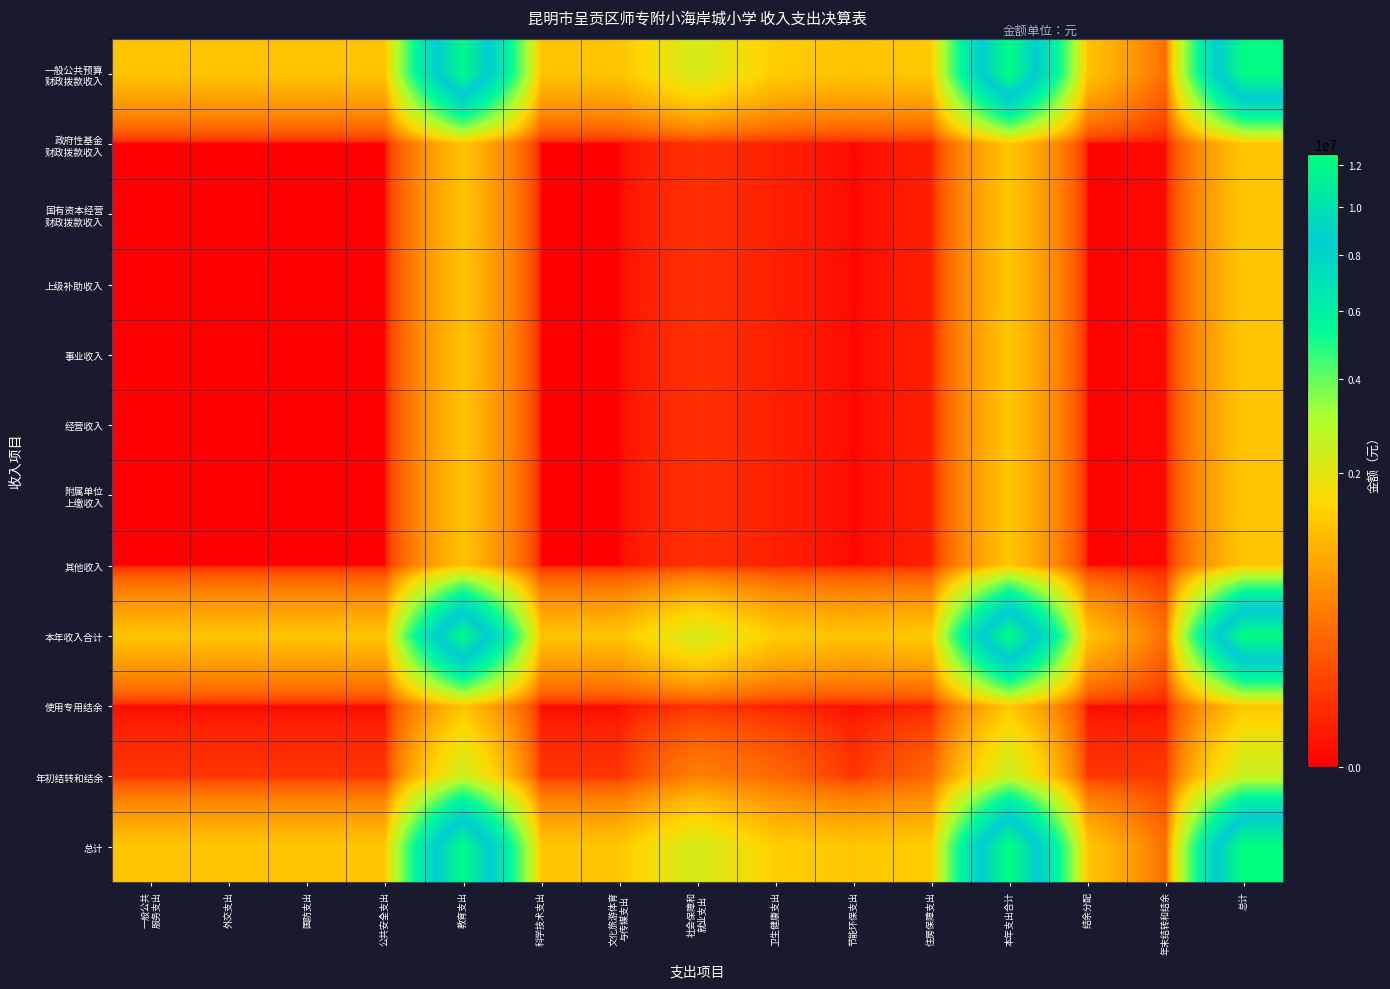

Which label corresponds to the smallest value in the chart?

一般公共
服务支出